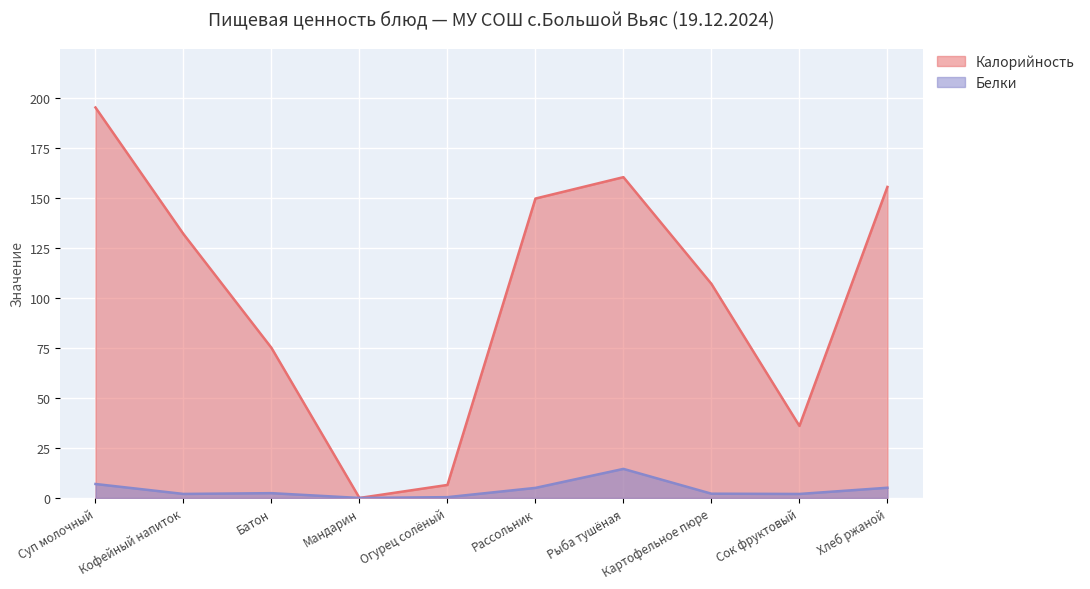

True or false: Белки and Калорийность cross at least once.

False